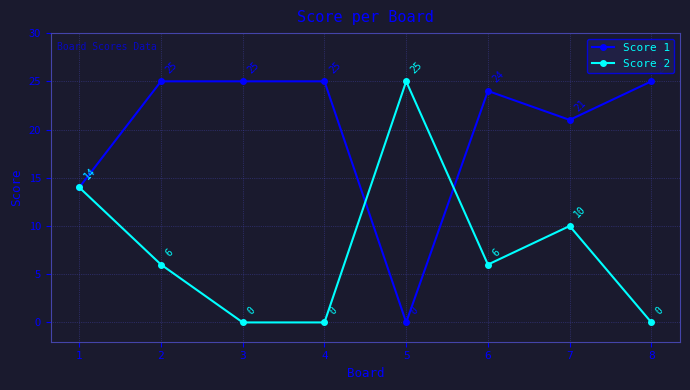

What is the total value across all series at 7?

31